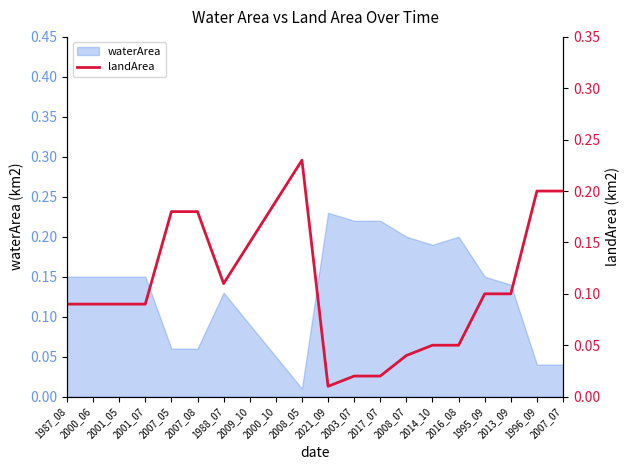

Where is waterArea nearest to the value 0?

2008_05